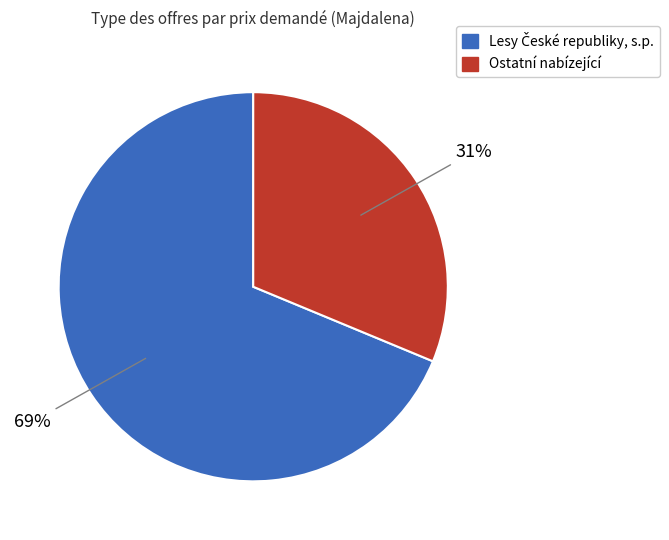

Is there a majority slice in this chart?

Yes